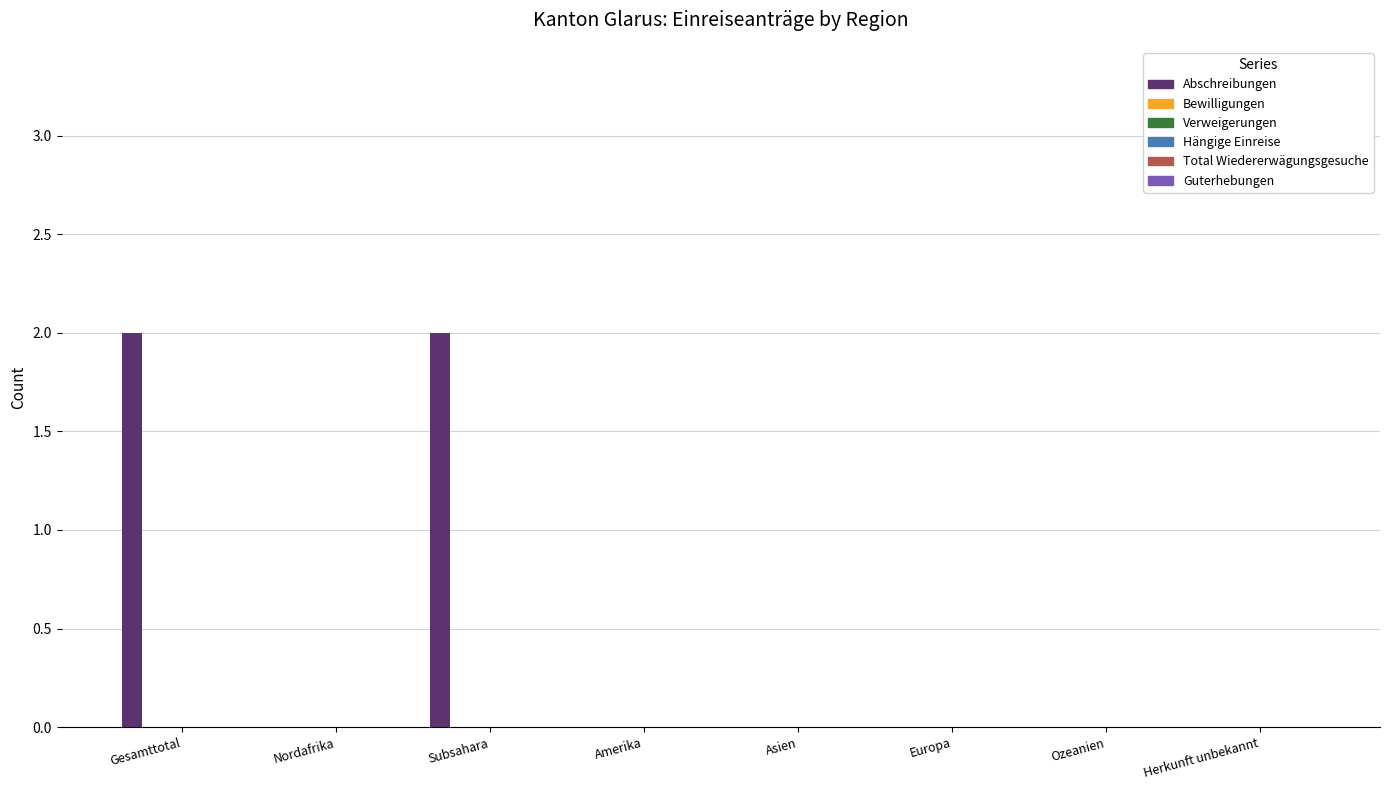

Are the bars horizontal?

No